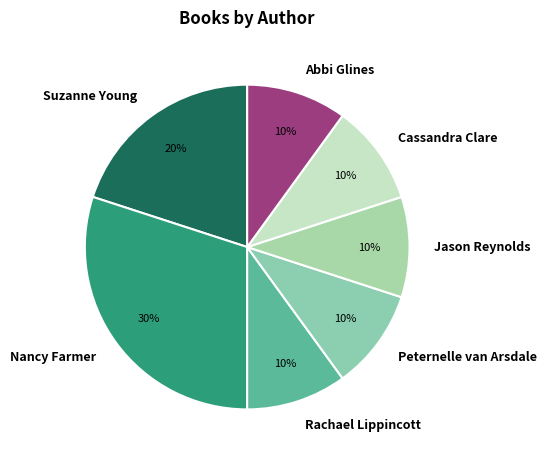

To the nearest percent, what is the average slice percentage?

14%